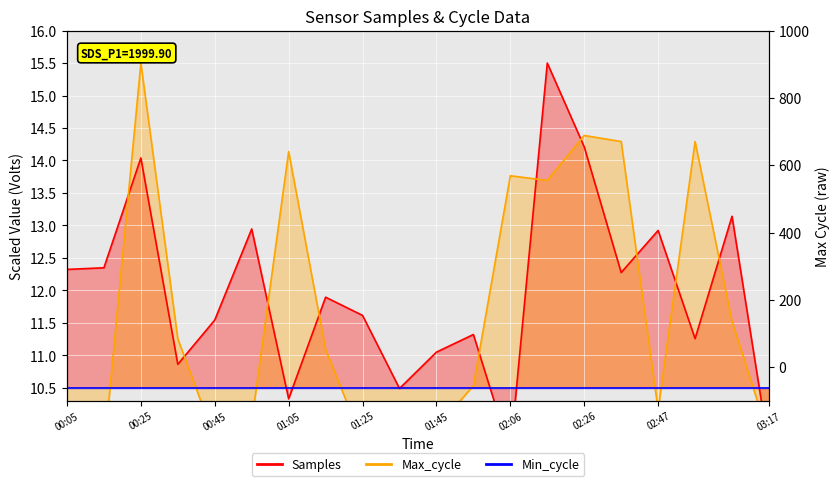

Where does the Samples series first go above 11?

00:05